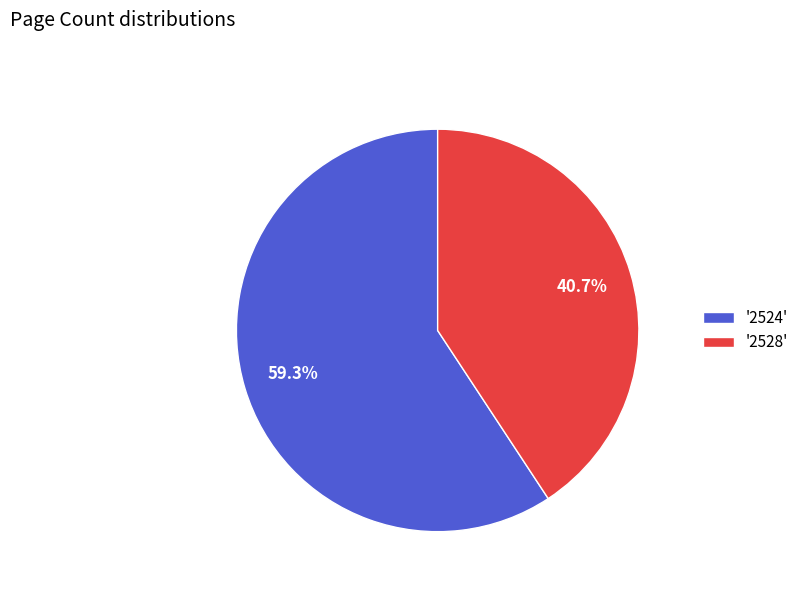

Which category accounts for the majority?

'2524'